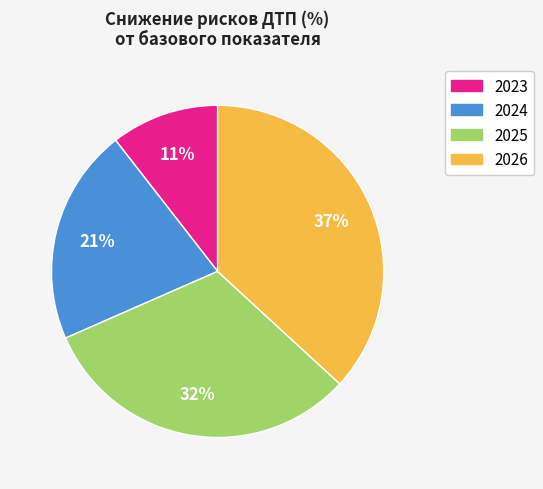

Count the number of slices in the pie.

4